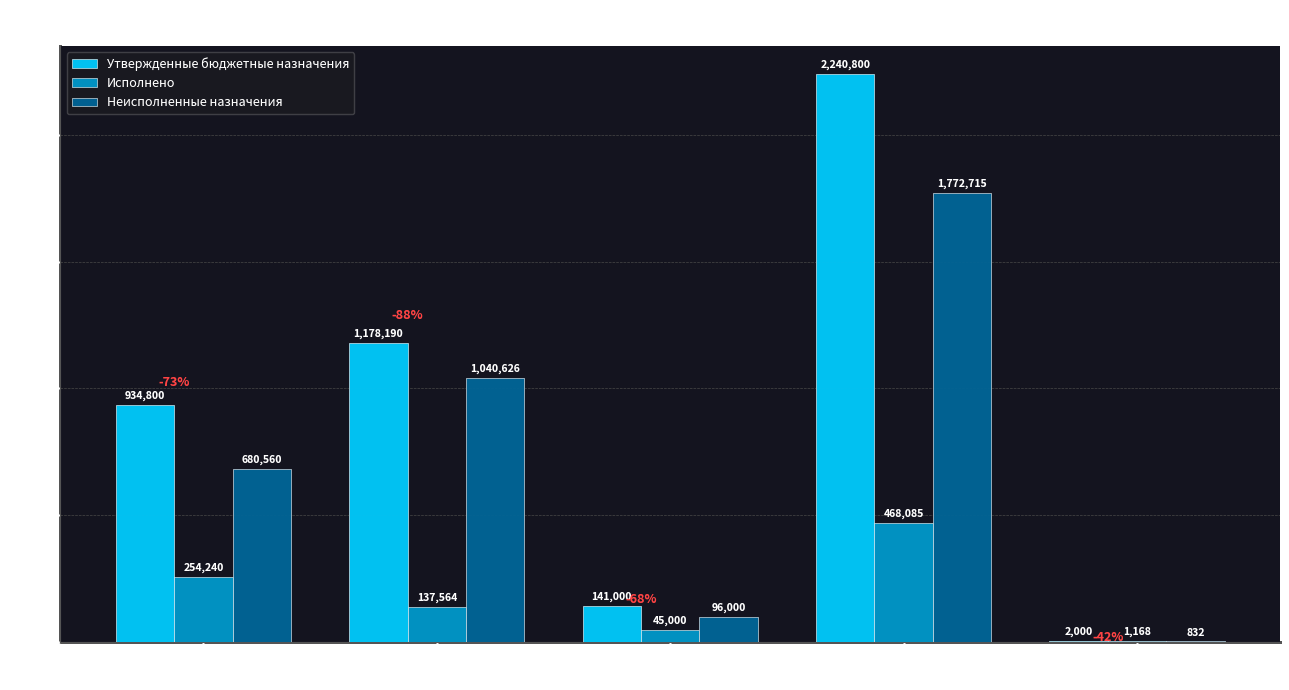

The Исполнено series shows 137564.1 at Центральный аппарат
администрации. True or false?

True